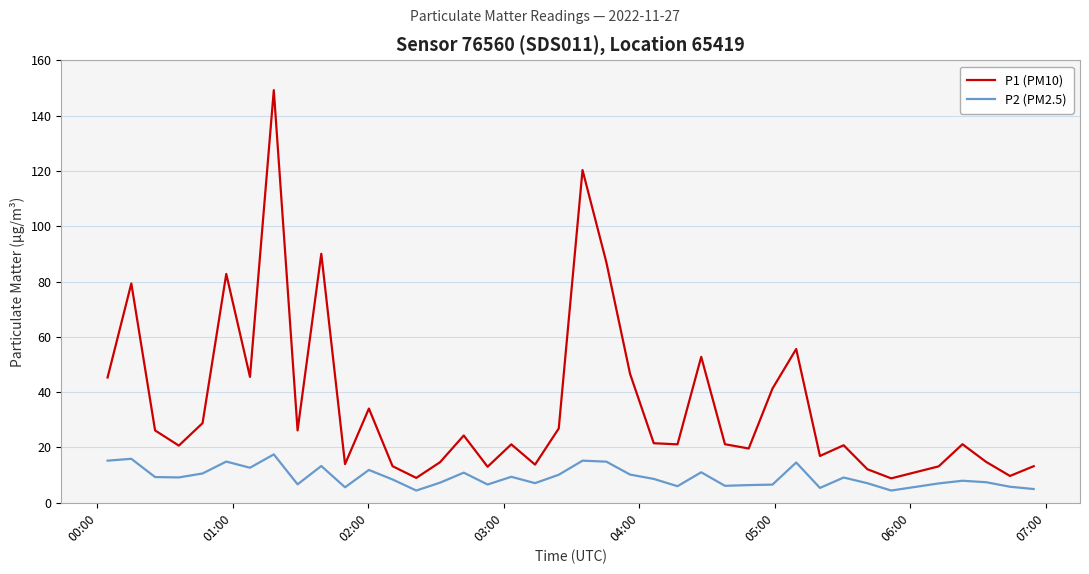

What is the minimum value shown in the chart?

4.4